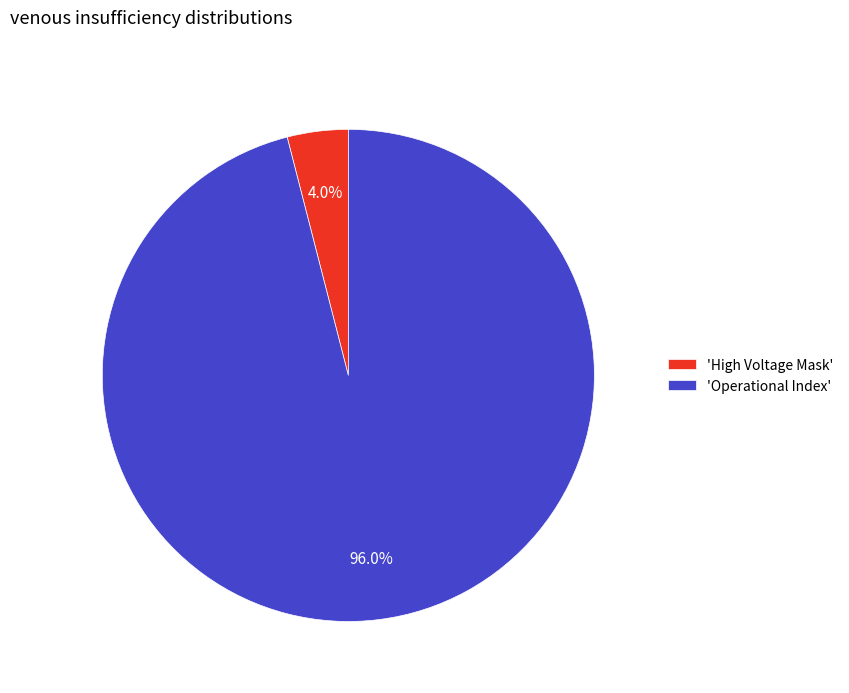

Between 'High Voltage Mask' and 'Operational Index', which is larger?

'Operational Index'